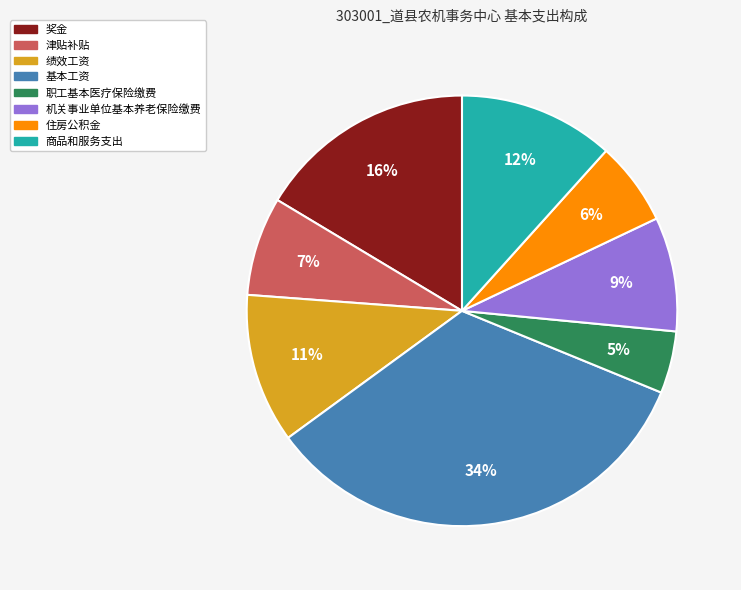

Combined, do 津贴补贴 and 机关事业单位基本养老保险缴费 account for over 50%?

No